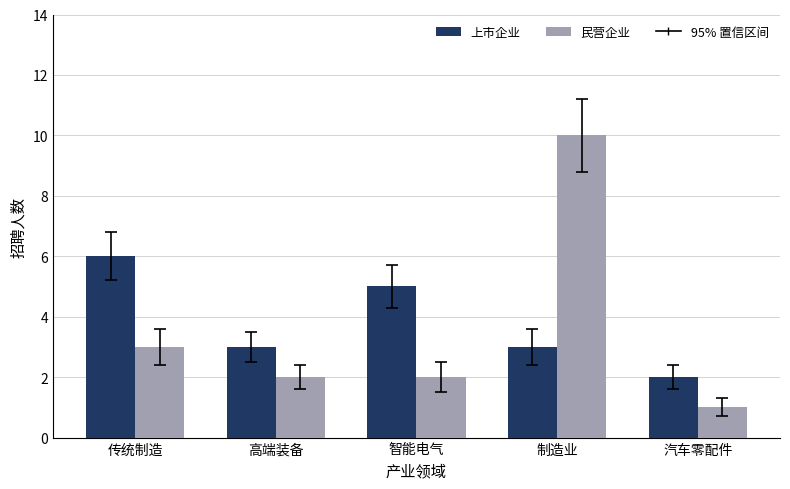

Which category has the highest value across all series?

制造业